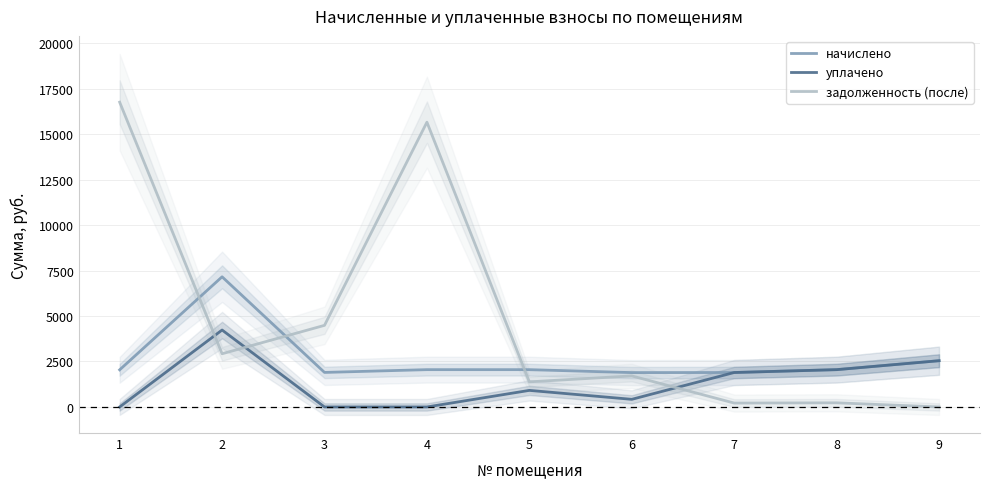

What are all the series names shown in the legend?

начислено, уплачено, задолженность (после)